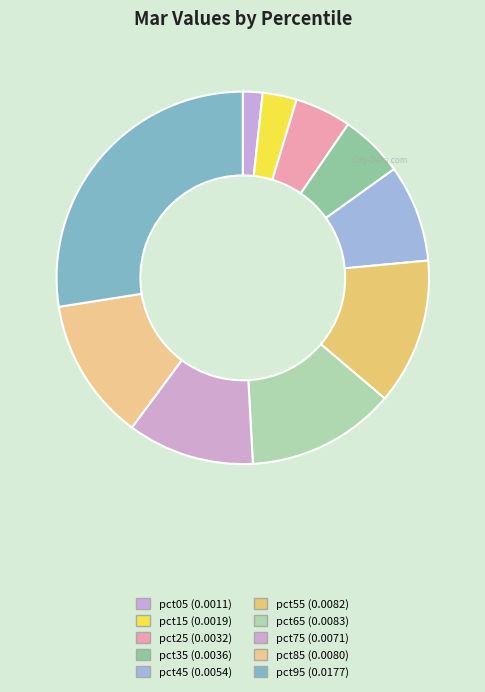

Which slice is the smallest?

pct05